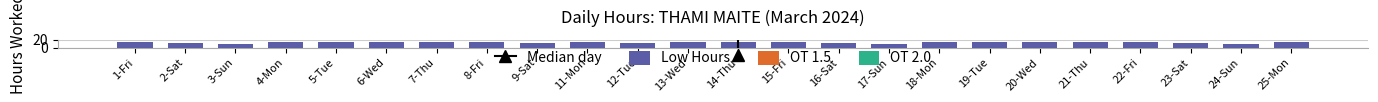

What is the minimum value shown in the chart?

9.2